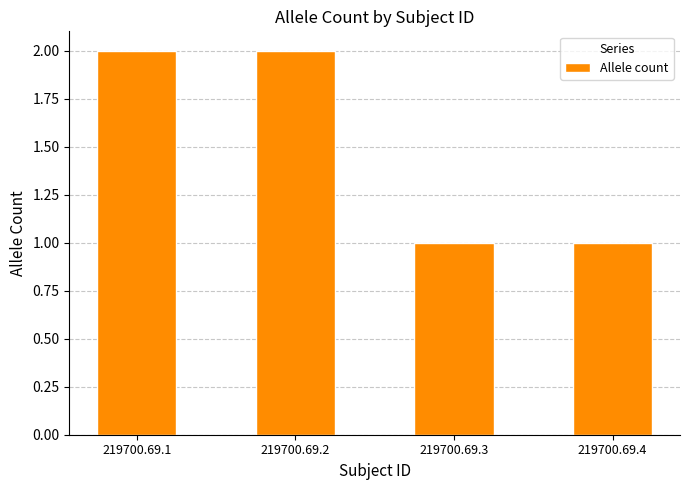

What is the sum of all values?

6